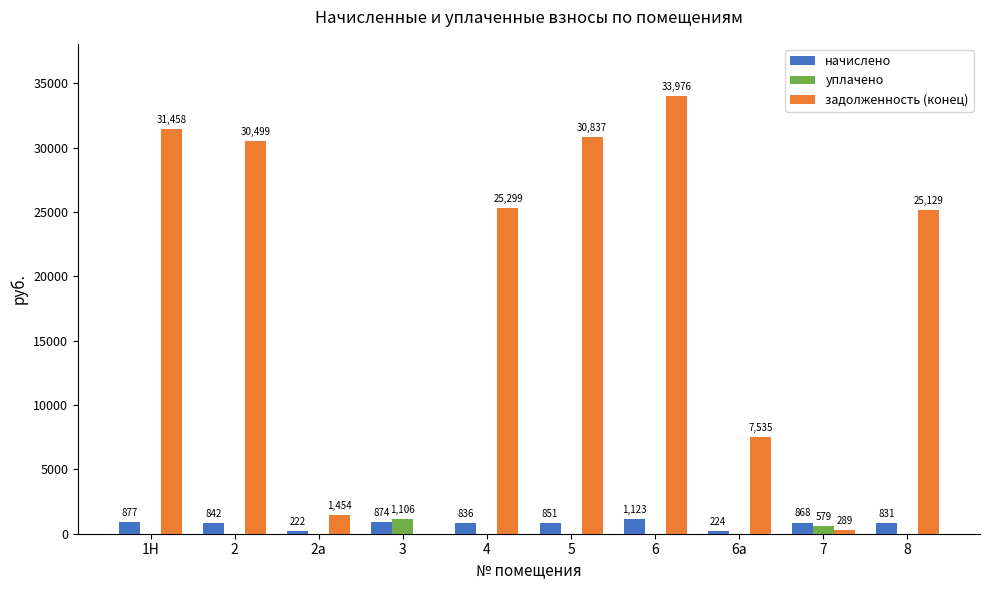

What is the difference between the начислено values at 3 and 6?

249.6